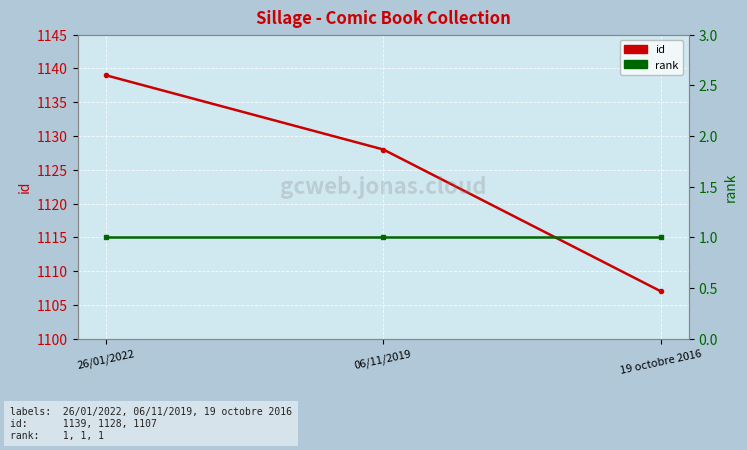

What is the label of the 1st point from the left?

26/01/2022